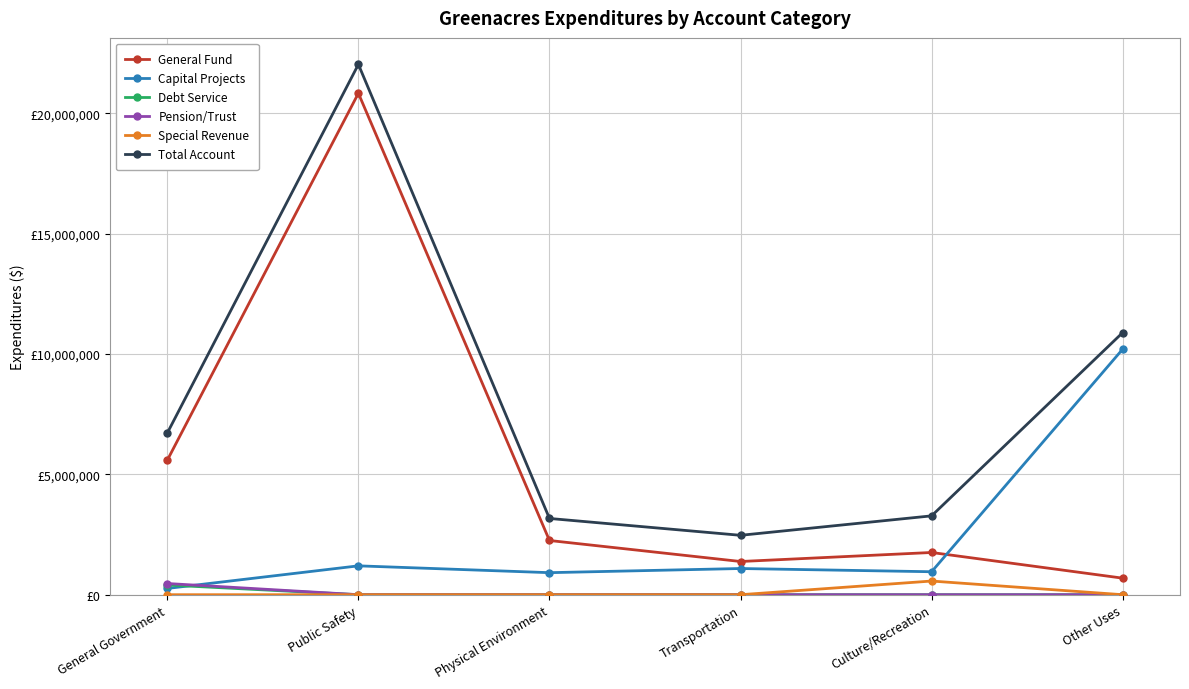

At Other Uses, list the series in order from largest to smallest.

Total Account, Capital Projects, General Fund, Debt Service, Pension/Trust, Special Revenue